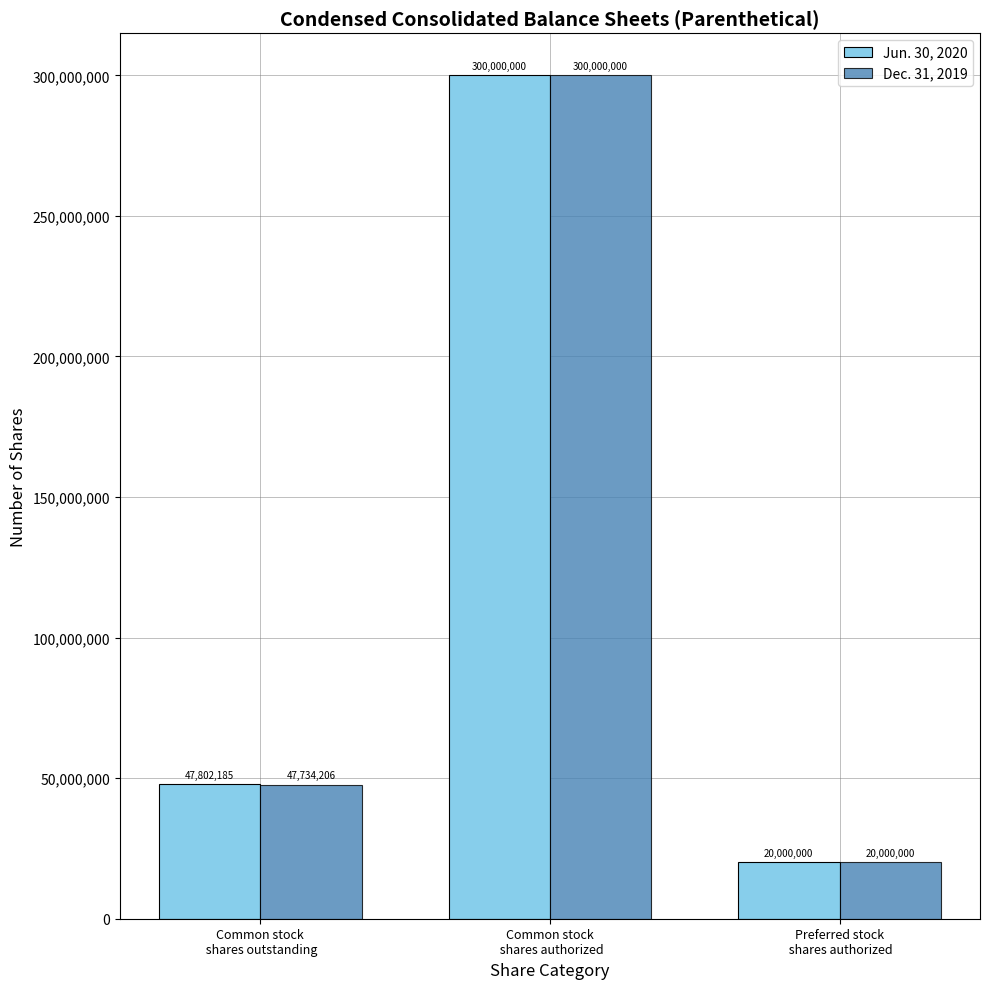

Reading right to left, extract all data points from this chart.

Jun. 30, 2020: 20000000	300000000	47802185
Dec. 31, 2019: 20000000	300000000	47734206